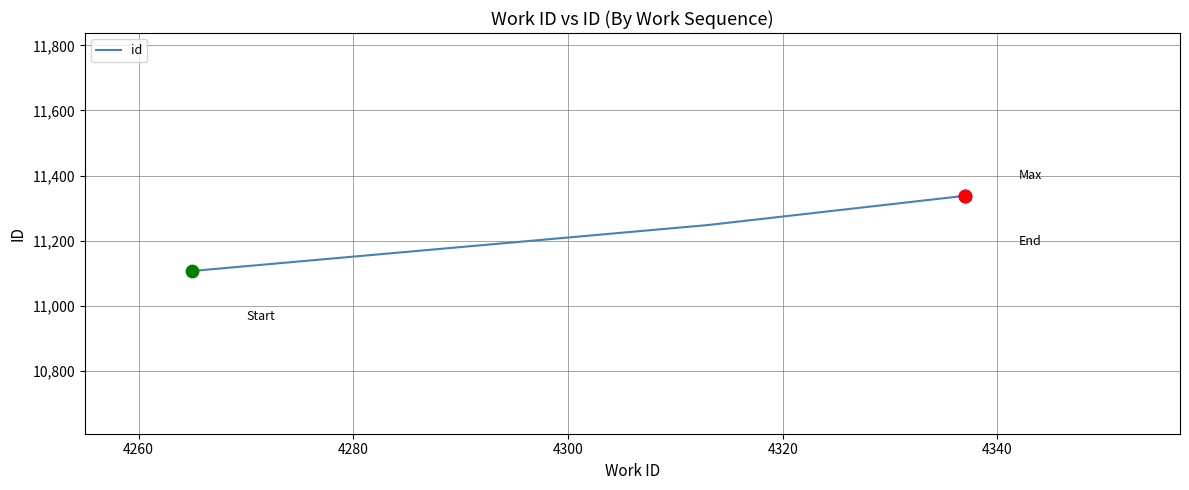

What is the maximum value shown in the chart?

11338